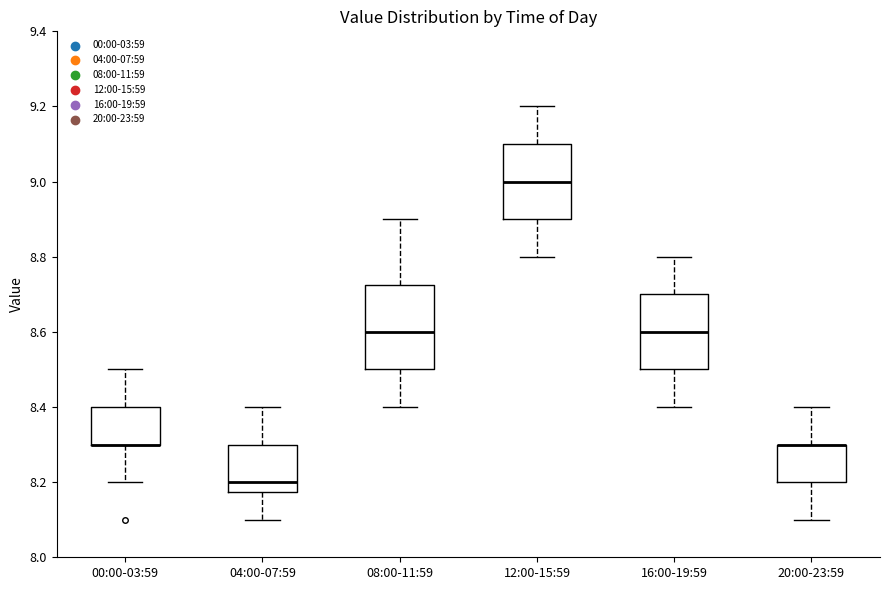

Where is the upper edge of the box for 16:00-19:59 on the y-axis? The values are not printed on the chart, so give them approximately, as read against the axis.

8.70